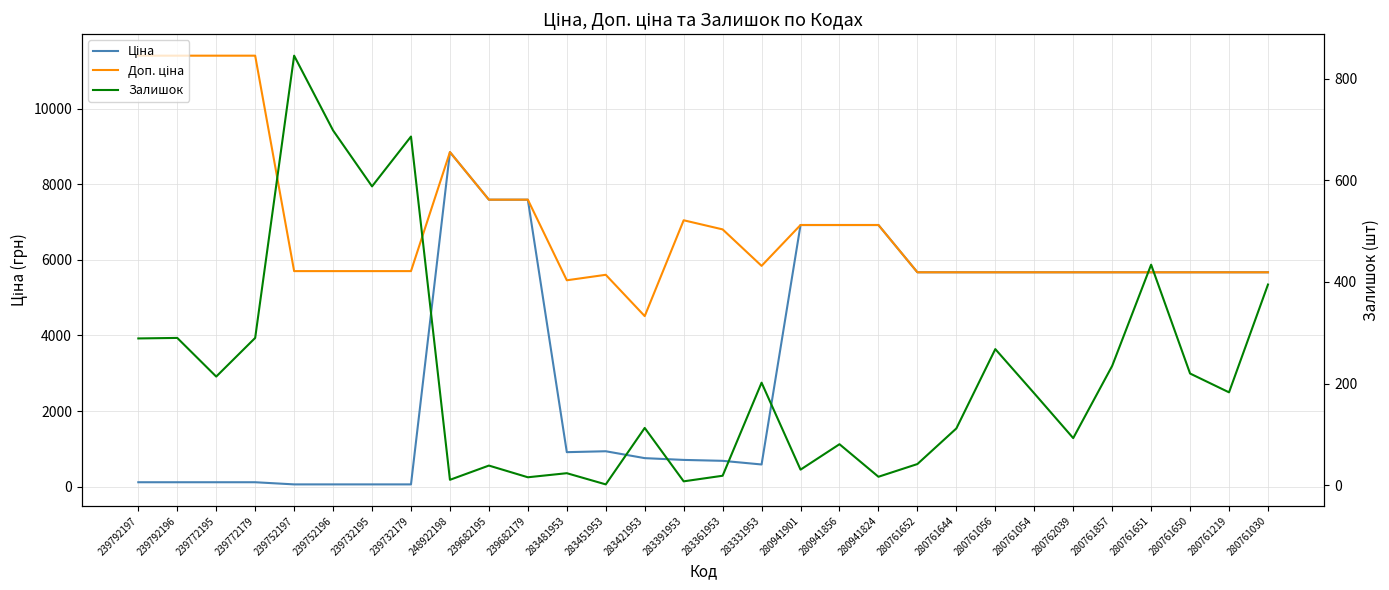

What is the difference between the maximum and minimum values in the Ціна series?

8799.6